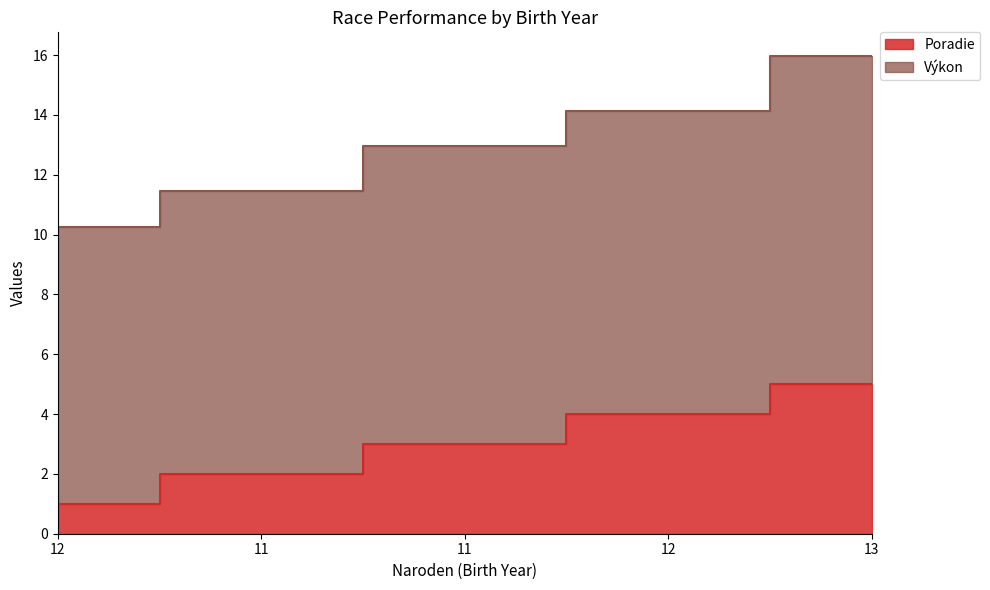

What is the value of the Poradie point at the 5th from the left?

5.0